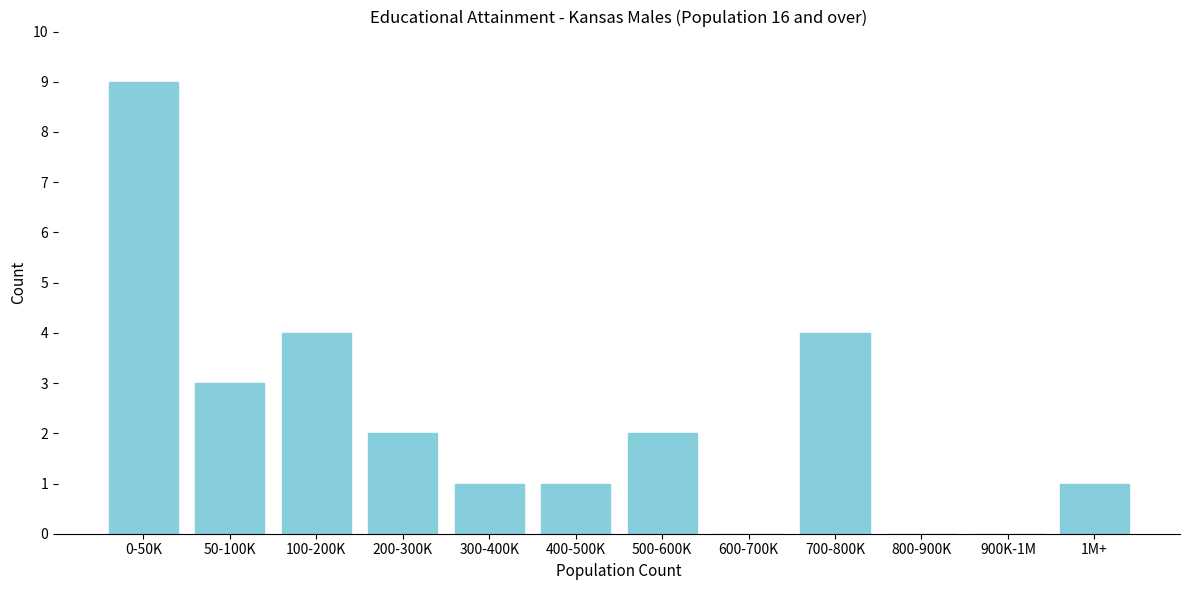

Reading left to right, transcribe all the data shown in this chart.

0-50K=9	50-100K=3	100-200K=4	200-300K=2	300-400K=1	400-500K=1	500-600K=2	600-700K=0	700-800K=4	800-900K=0	900K-1M=0	1M+=1